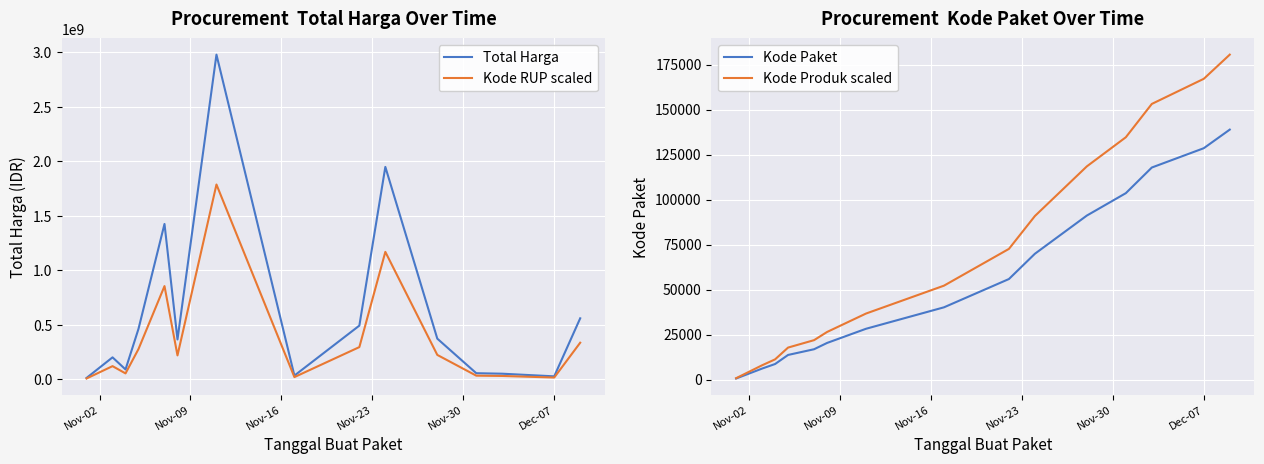

Rank the series at Nov-23 from lowest to highest value.

Kode Paket, Kode Produk scaled, Kode RUP scaled, Total Harga